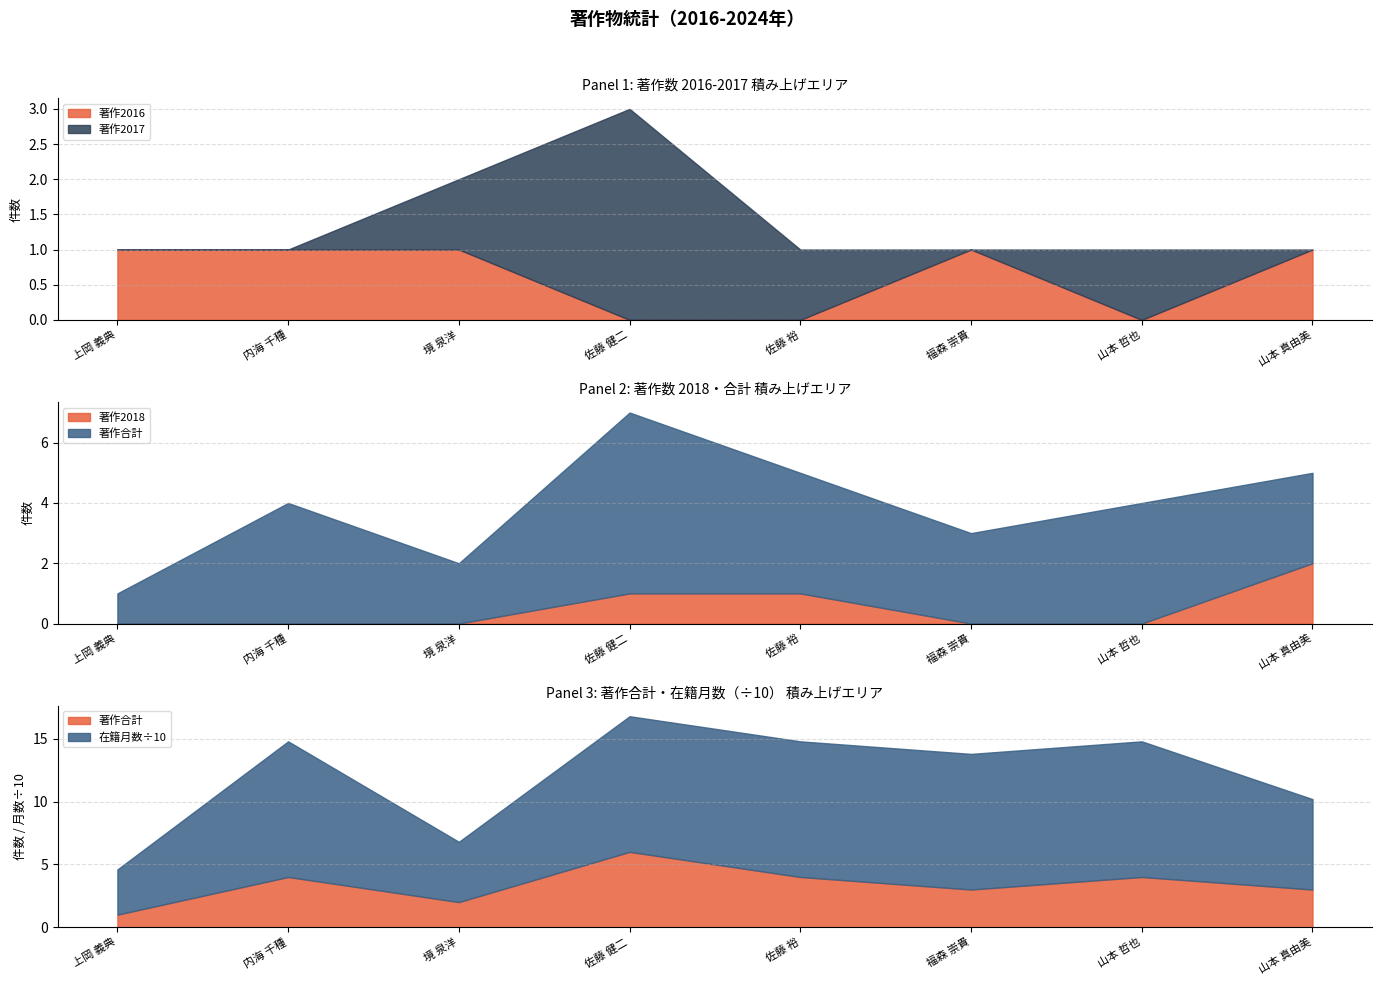

How many 著作2016 values are between 0 and 1?

8